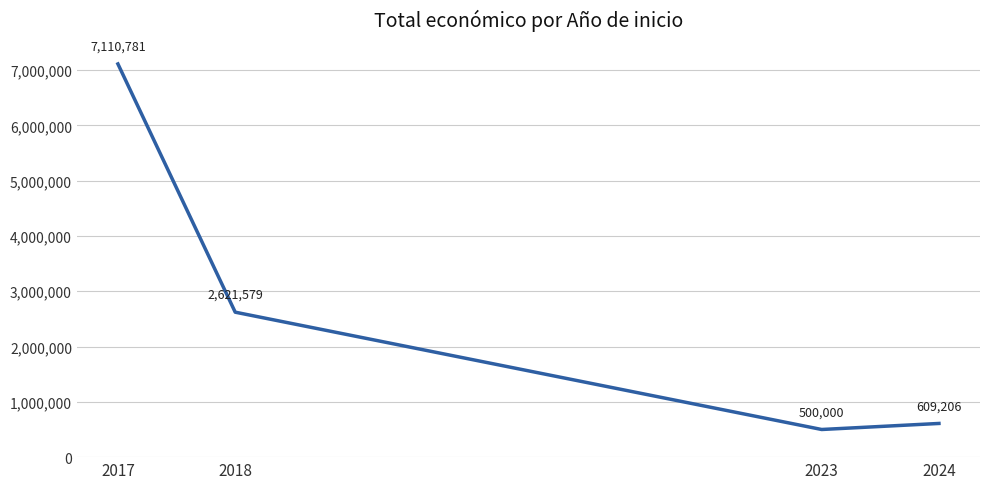

What is the difference between the values at 2018 and 2024?

2012373